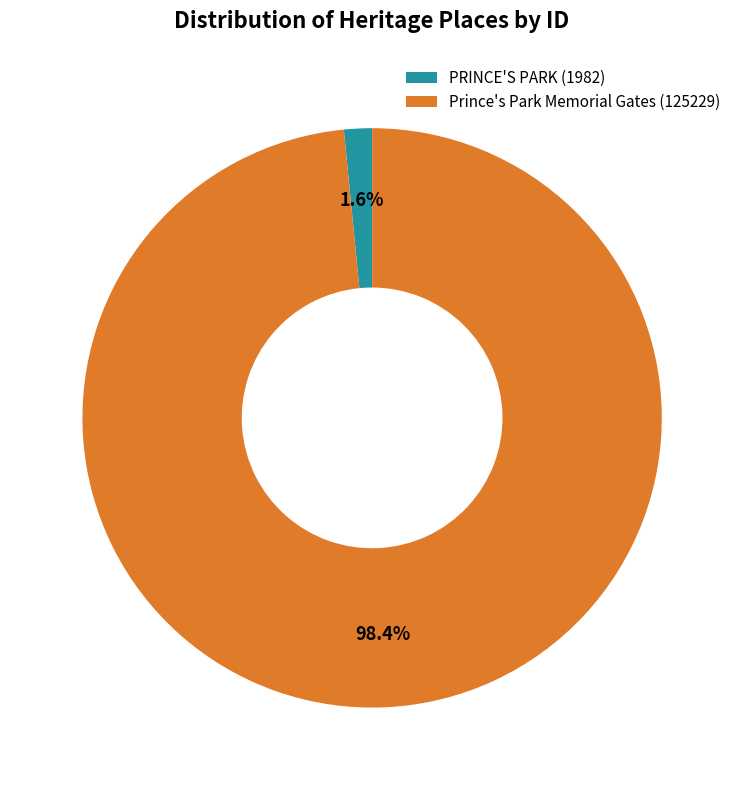

How many segments does this pie chart have?

2